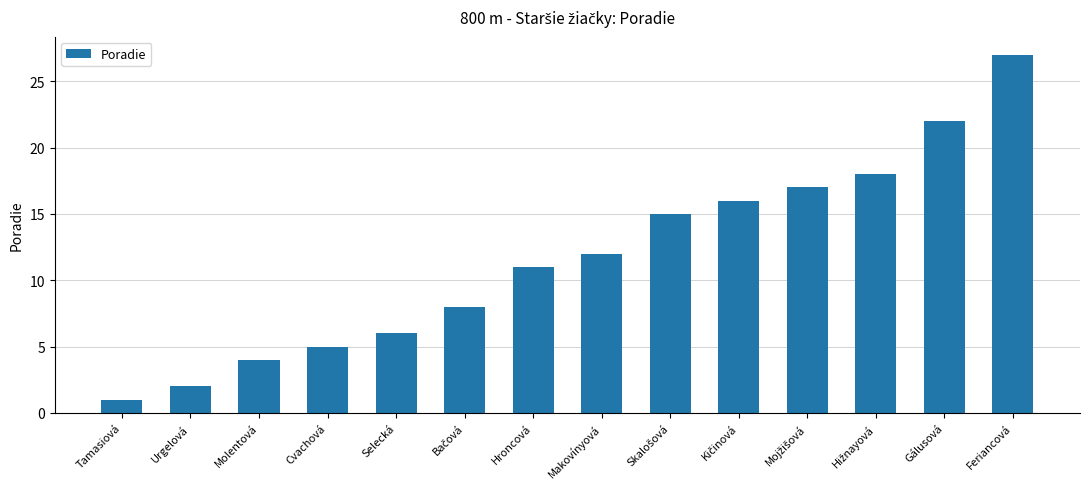

How many distinct data groups are displayed?

1